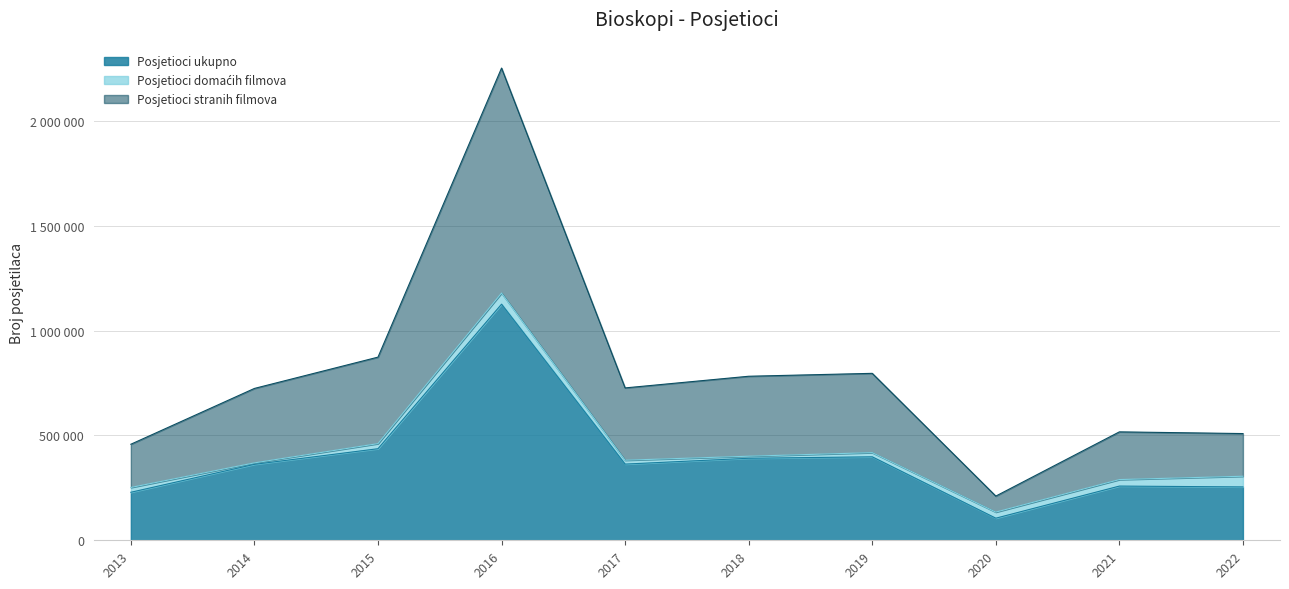

True or false: Posjetioci stranih filmova and Posjetioci ukupno intersect in this chart.

False